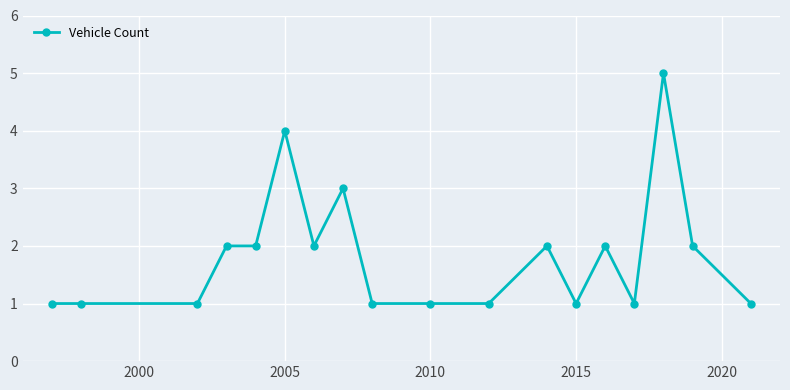

What is the sum of all values?

33